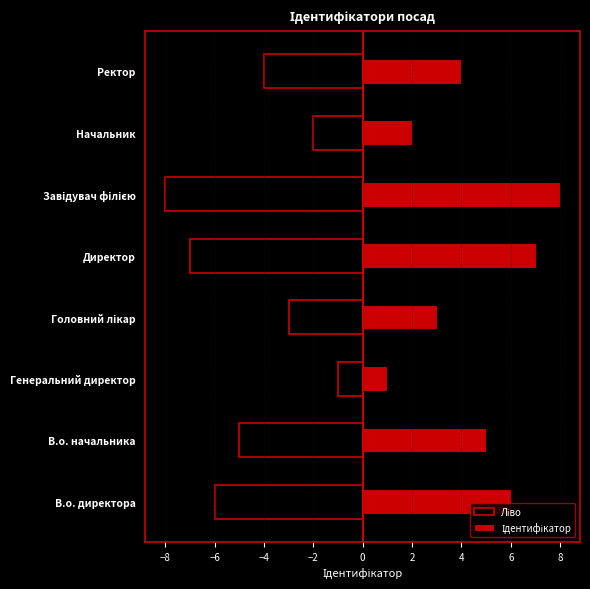

What is the difference between the maximum and minimum values in the Ідентифікатор series?

7